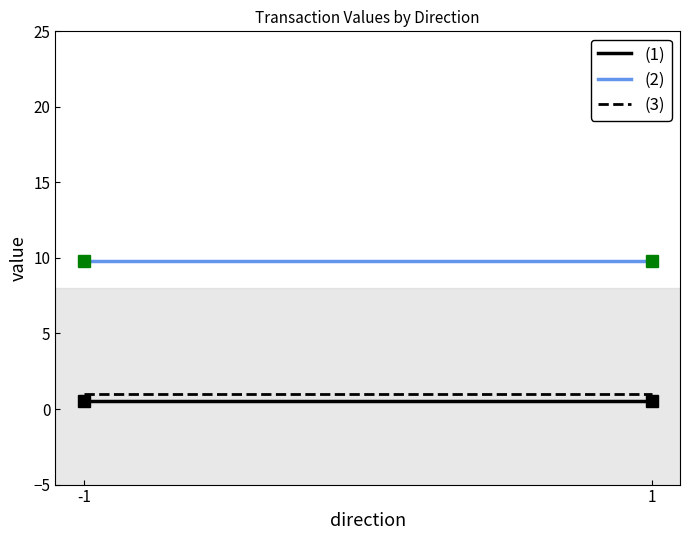

At -1, list the series in order from largest to smallest.

(2), (3), (1)